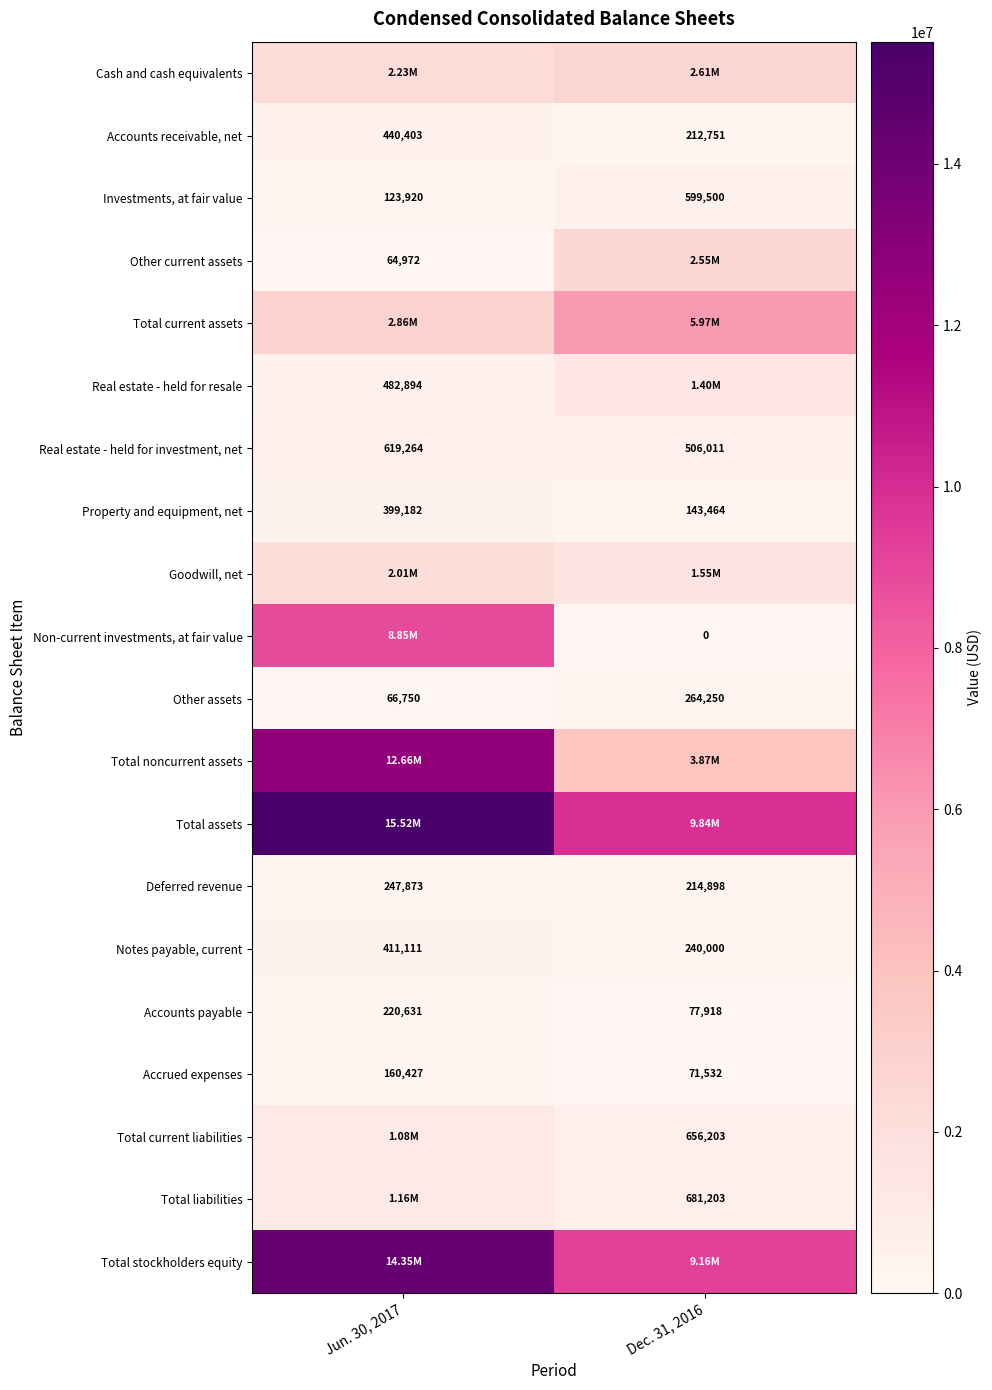

What is the average value of the Accounts receivable, net series?

326577